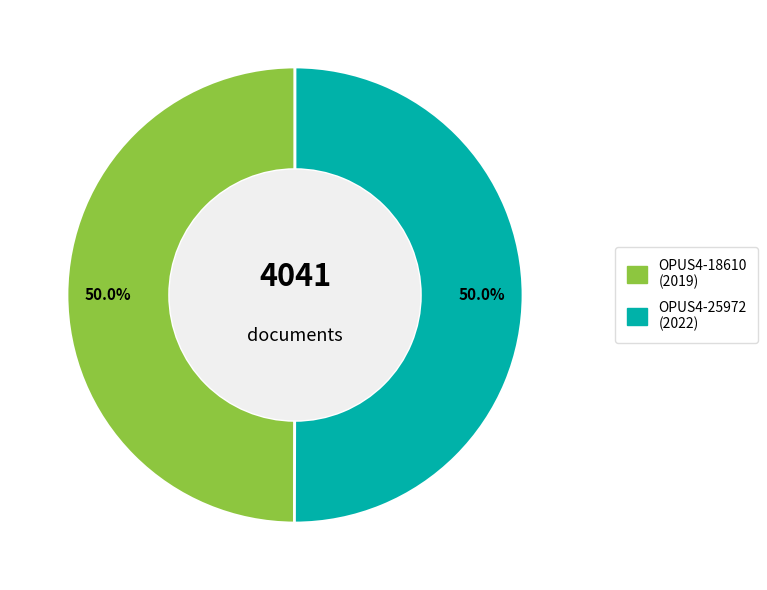

To the nearest percent, what portion does OPUS4-25972 represent?

50%